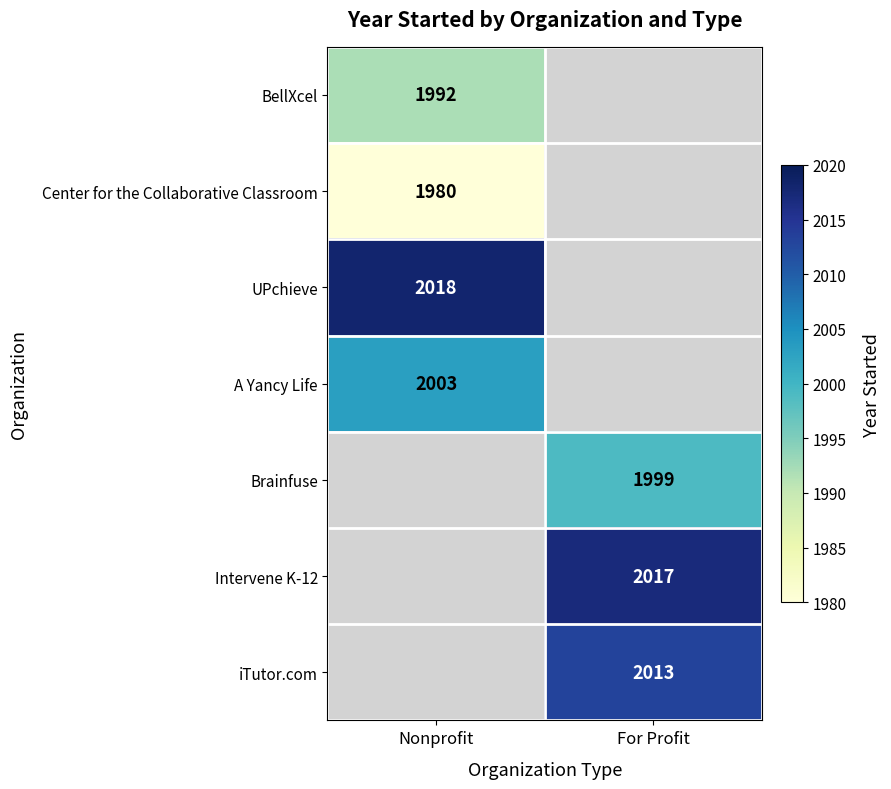

The iTutor.com series shows 3542 at For Profit. True or false?

False